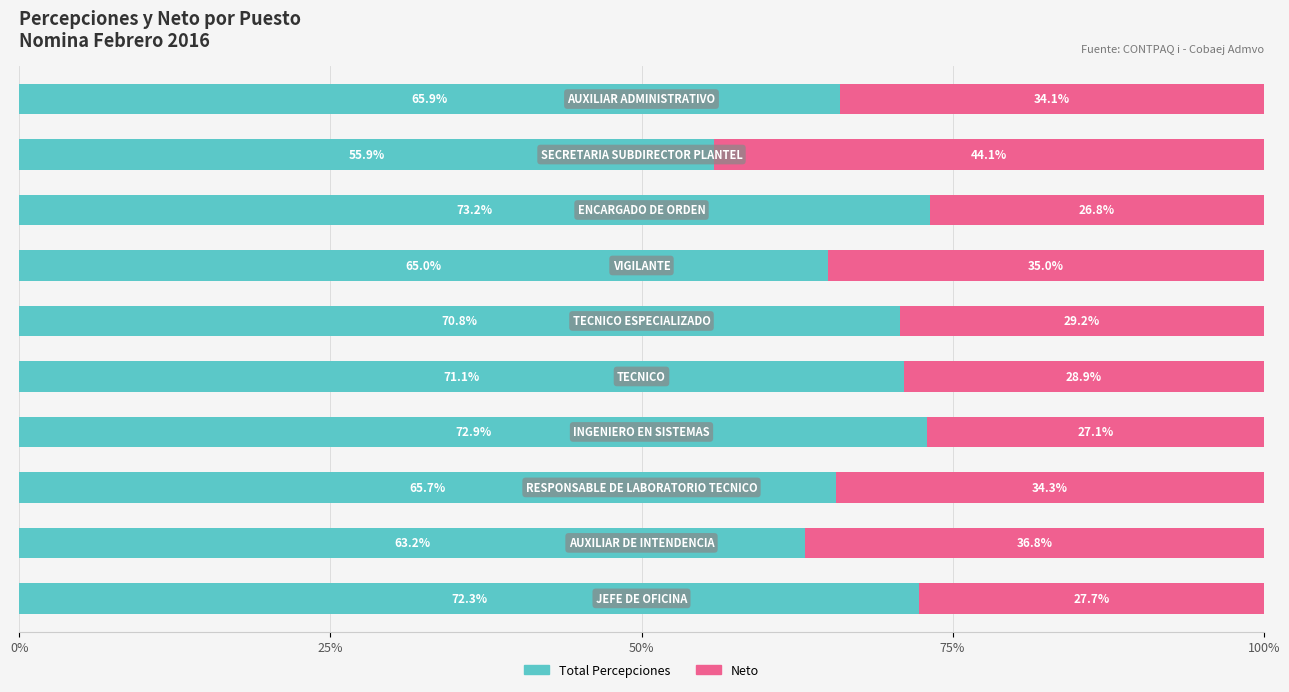

What is the average value of the Total Percepciones series?

67.6